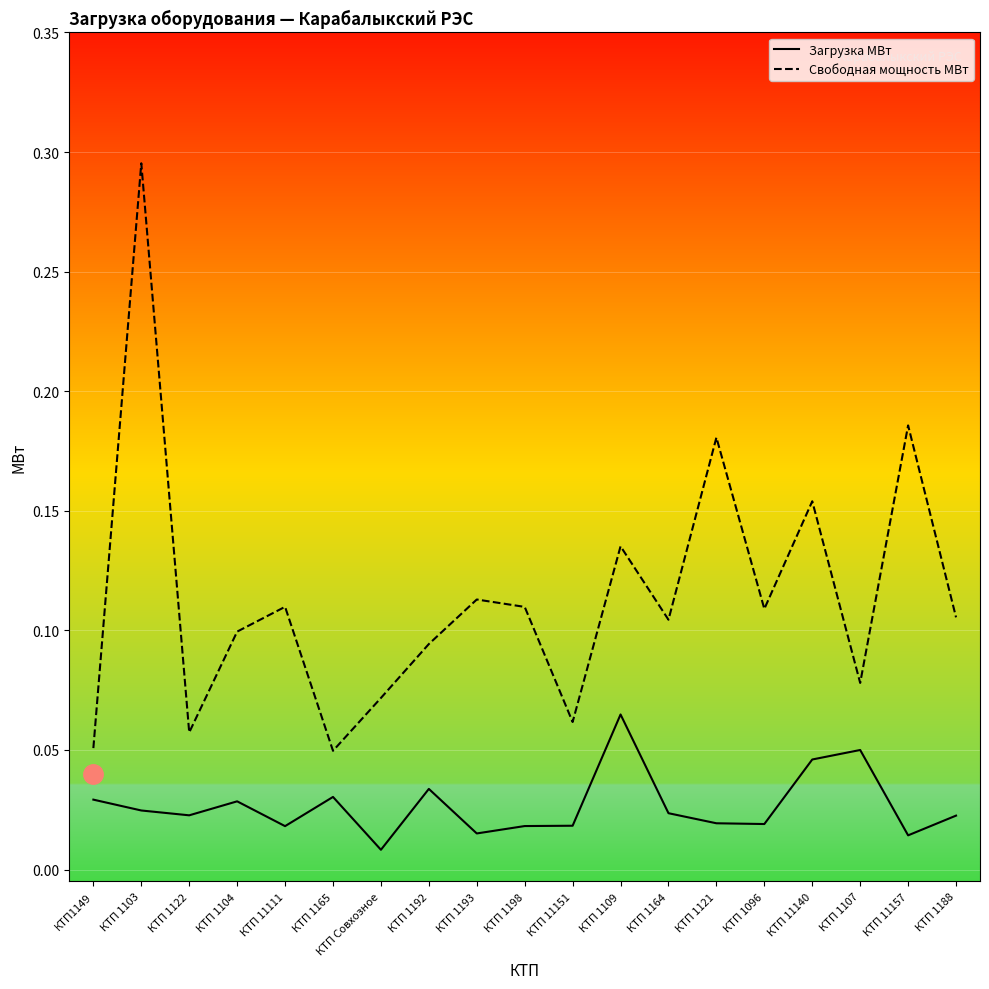

Which series has the widest spread of values?

Свободная мощность МВт